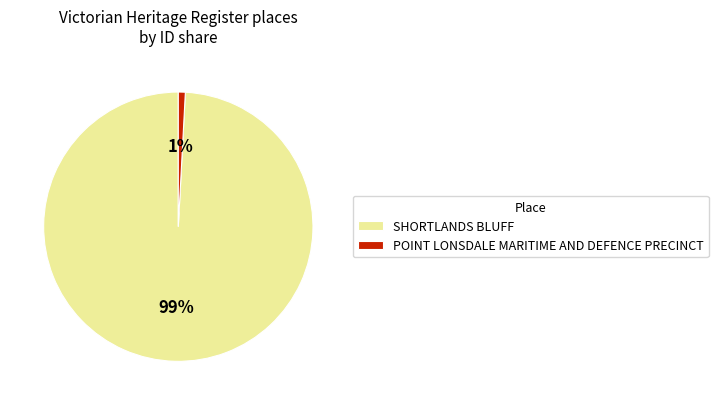

Which slice represents more than half of the pie?

SHORTLANDS BLUFF